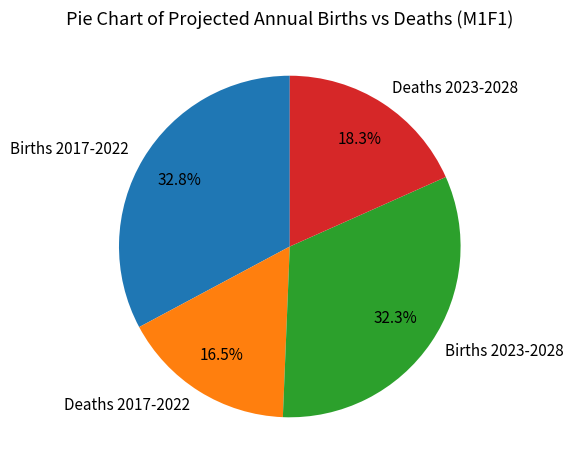

Is there any slice that represents more than half of the pie?

No